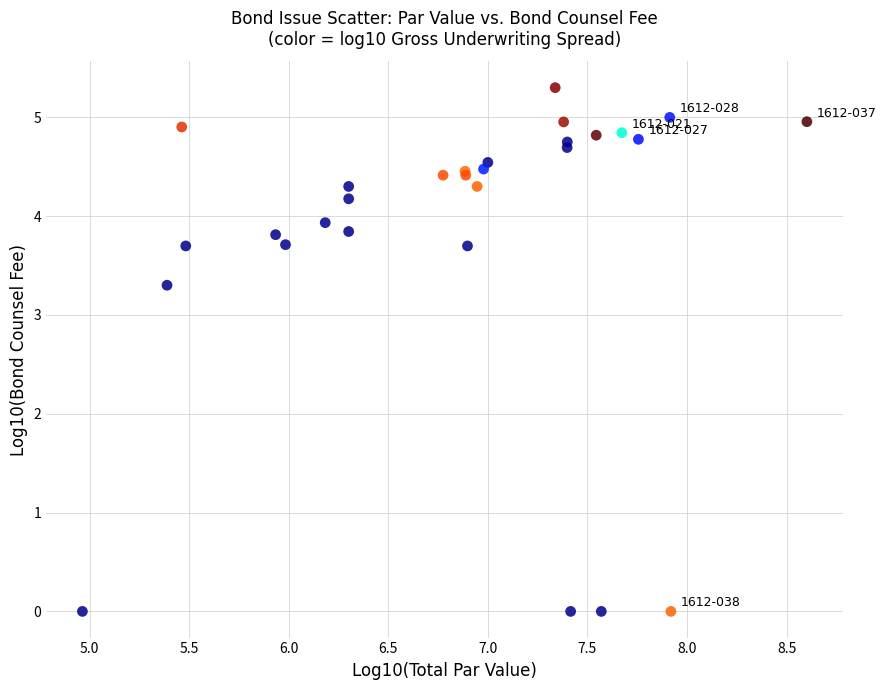

What Y value in the scatter plot is closest to 2?

3.3